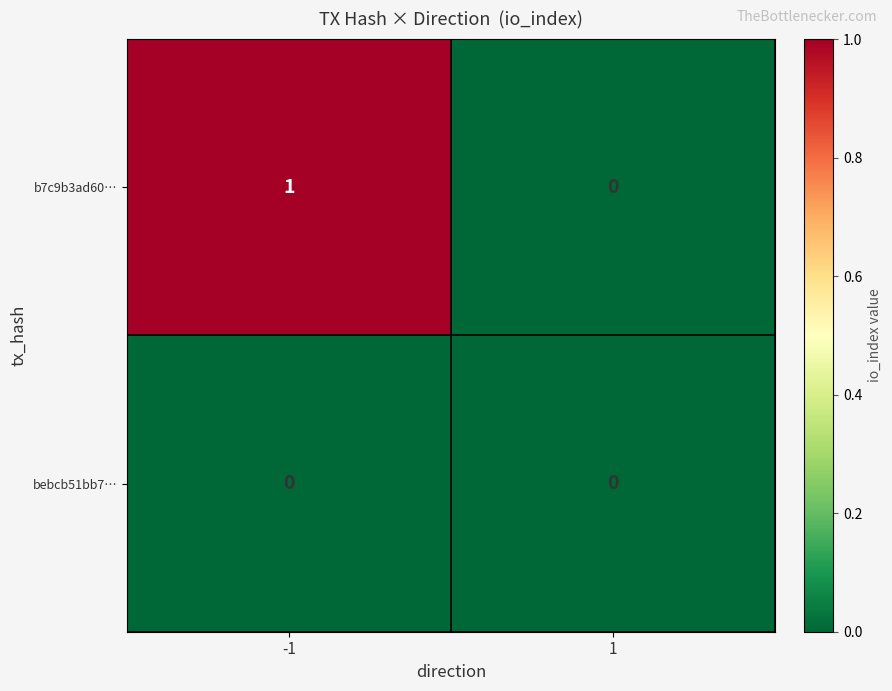

Rank the series by their maximum value, from highest to lowest.

b7c9b3ad60…, bebcb51bb7…